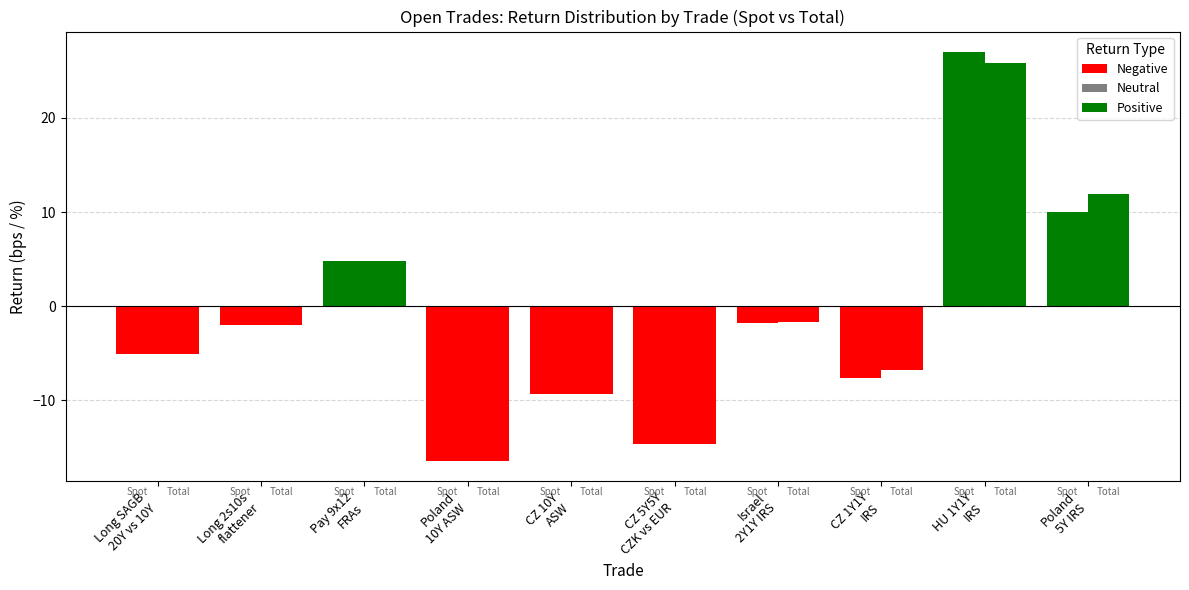

At which category is the sum across all series the highest?

HU 1Y1Y
IRS